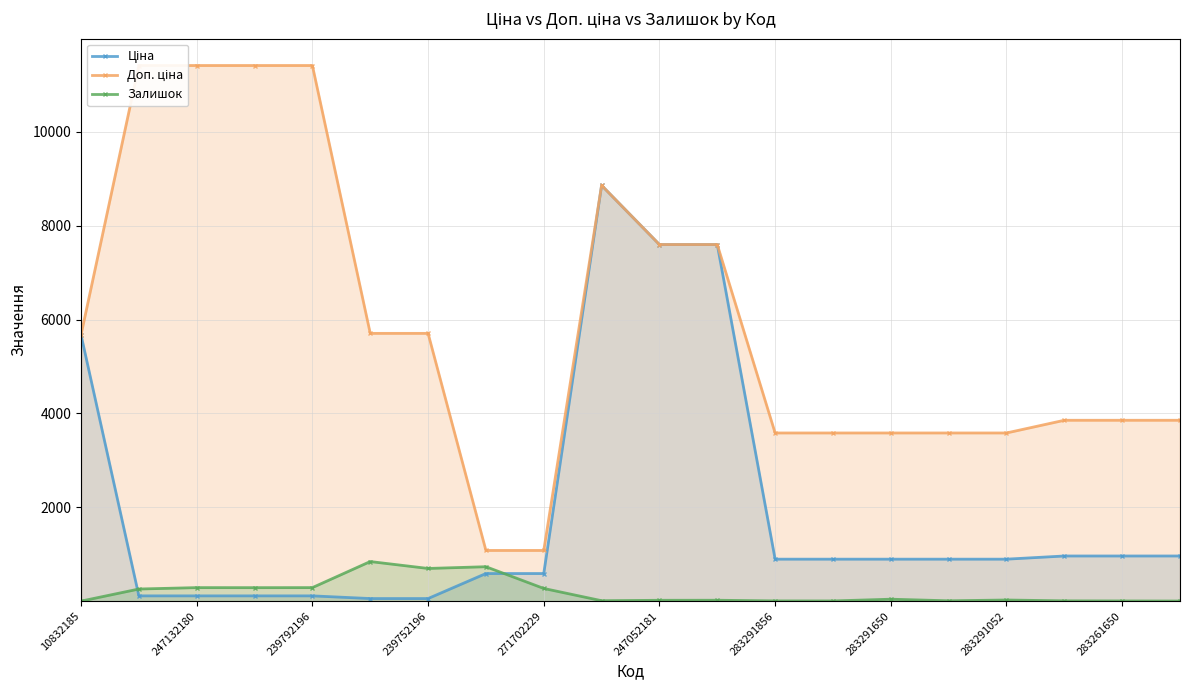

Count the number of categories in the chart.

20